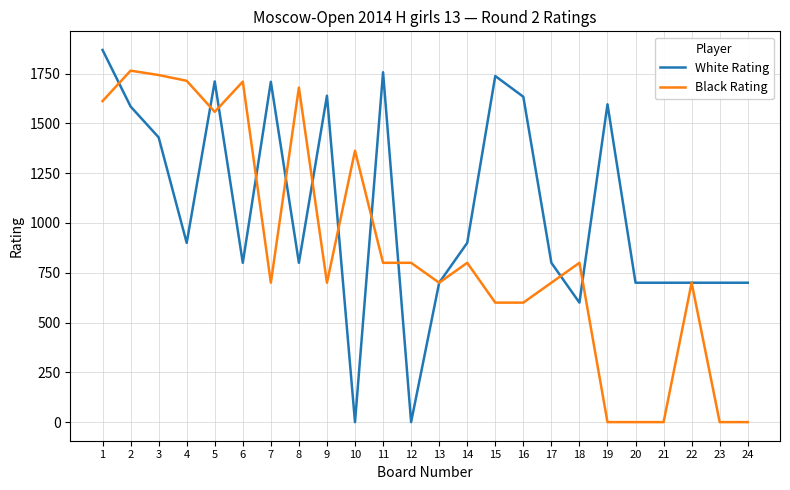

What is the difference between the White Rating values at 3 and 17?

630